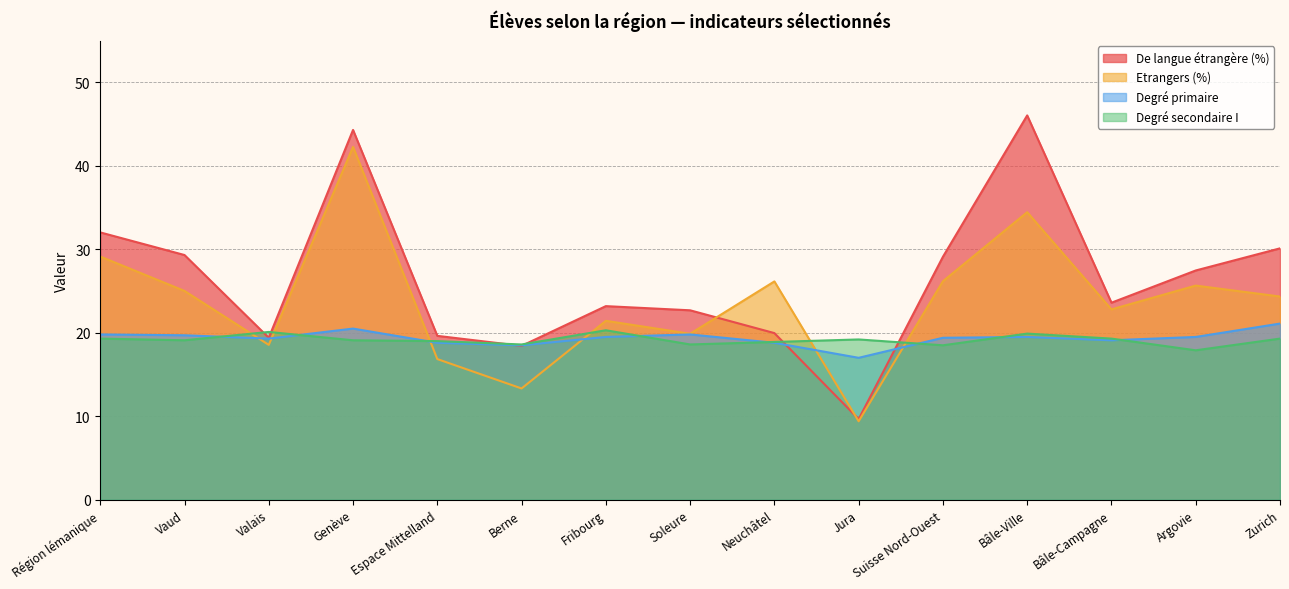

At which category is the sum across all series the highest?

Genève